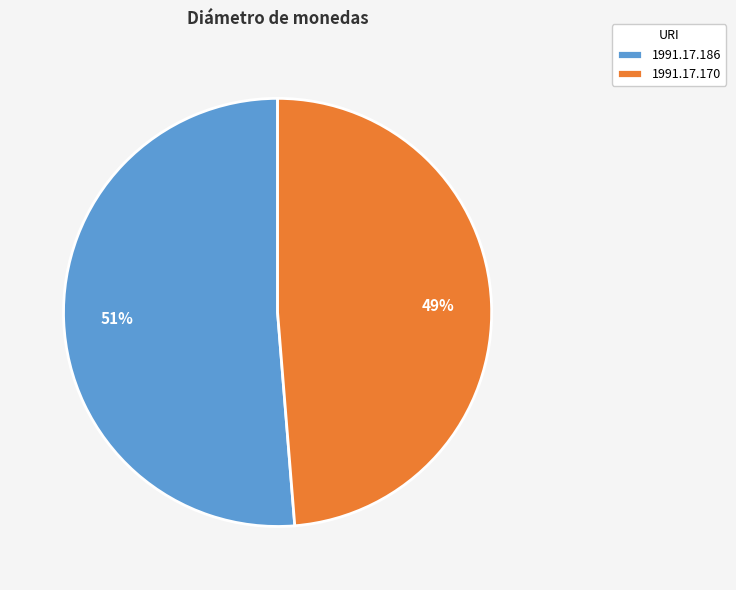

Between 1991.17.170 and 1991.17.186, which is larger?

1991.17.186